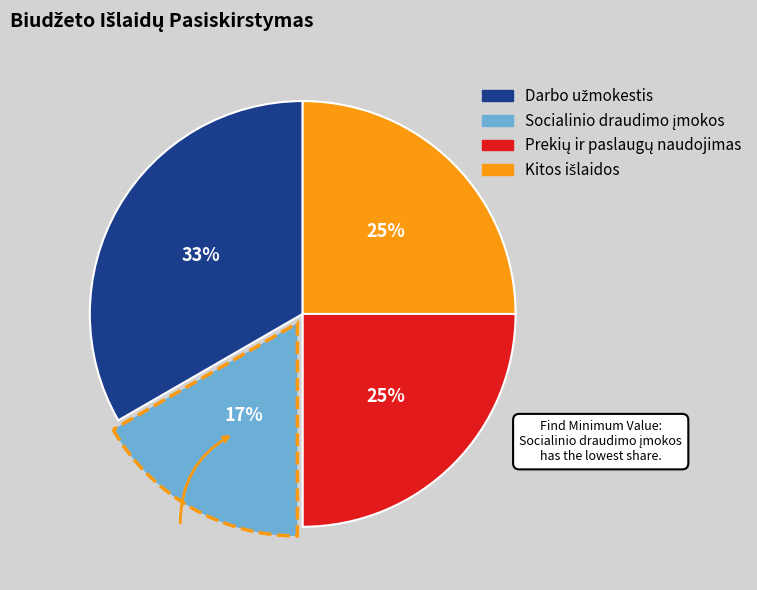

Is there a majority slice in this chart?

No